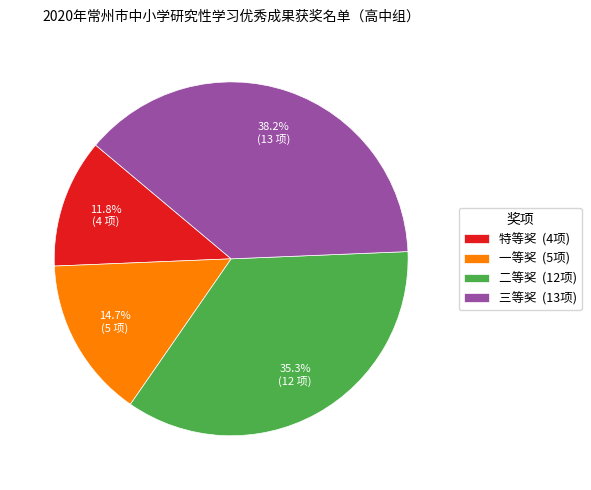

Combined, what portion of the pie is 一等奖 and 三等奖?

52.9%